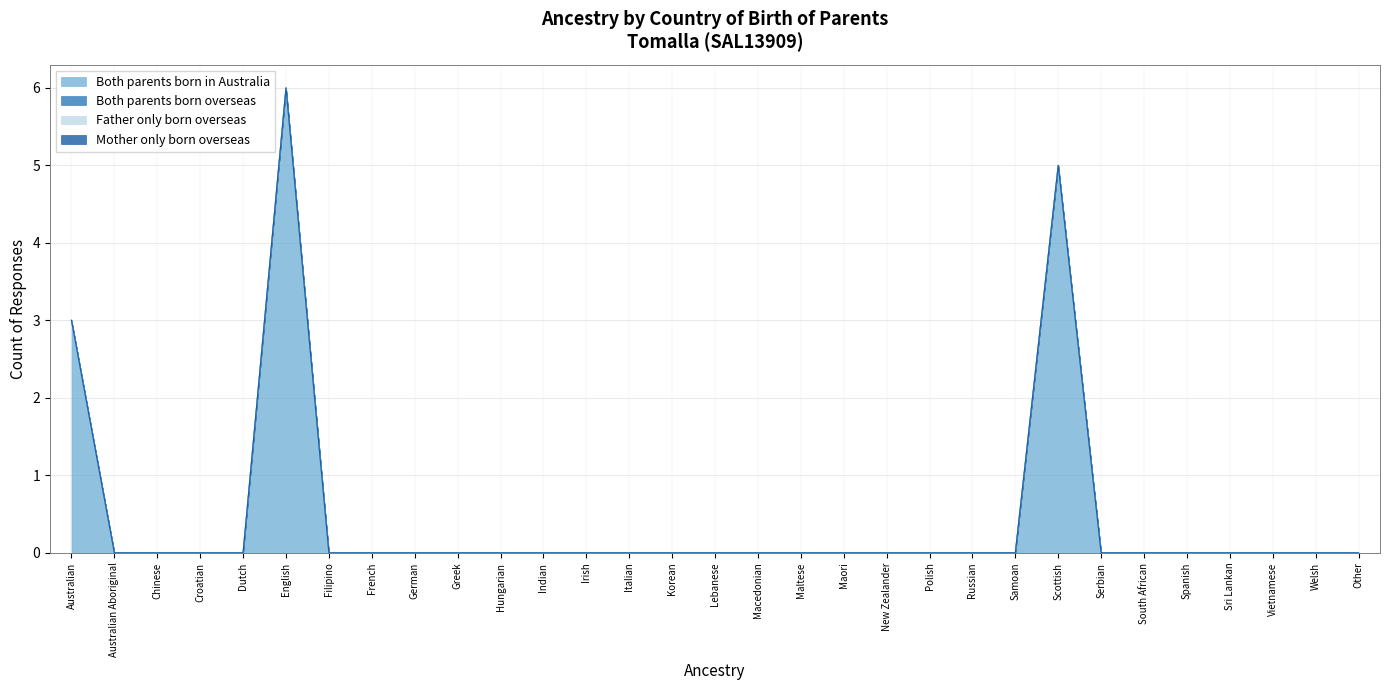

Which series has the largest range (max minus min)?

Both parents born in Australia